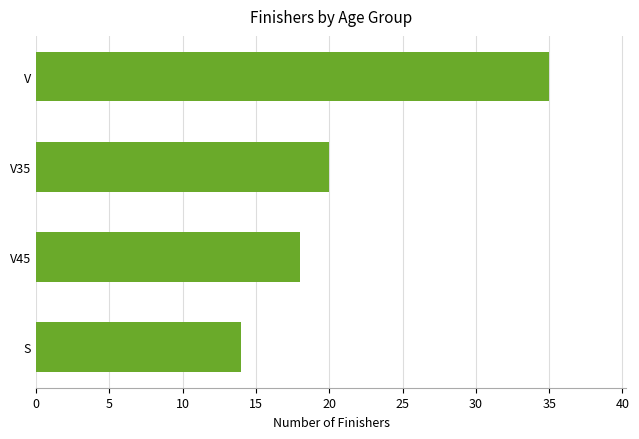

What is the difference between the maximum and second lowest values?

17